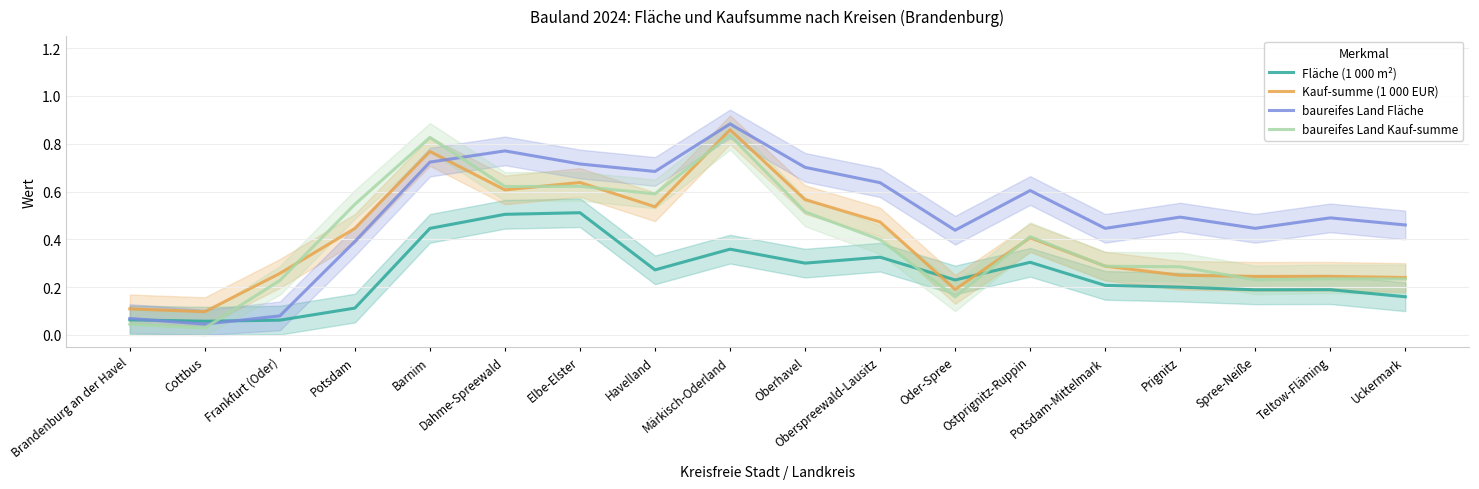

The Kauf-summe (1 000 EUR) series shows 0.2 at Prignitz. True or false?

True